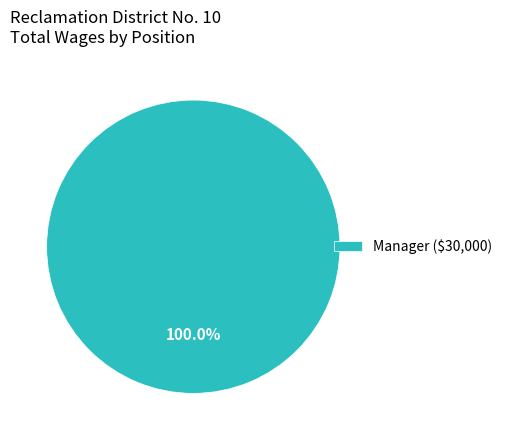

Rank the categories by value from lowest to highest.

Manager ($30,000)